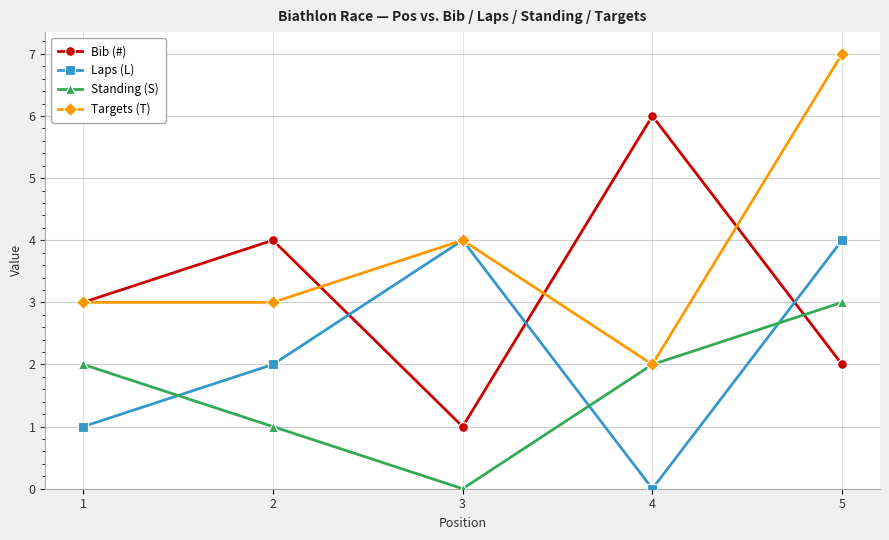

Reading left to right, transcribe all the data shown in this chart.

Bib (#): 1=3	2=4	3=1	4=6	5=2
Laps (L): 1=1	2=2	3=4	4=0	5=4
Standing (S): 1=2	2=1	3=0	4=2	5=3
Targets (T): 1=3	2=3	3=4	4=2	5=7